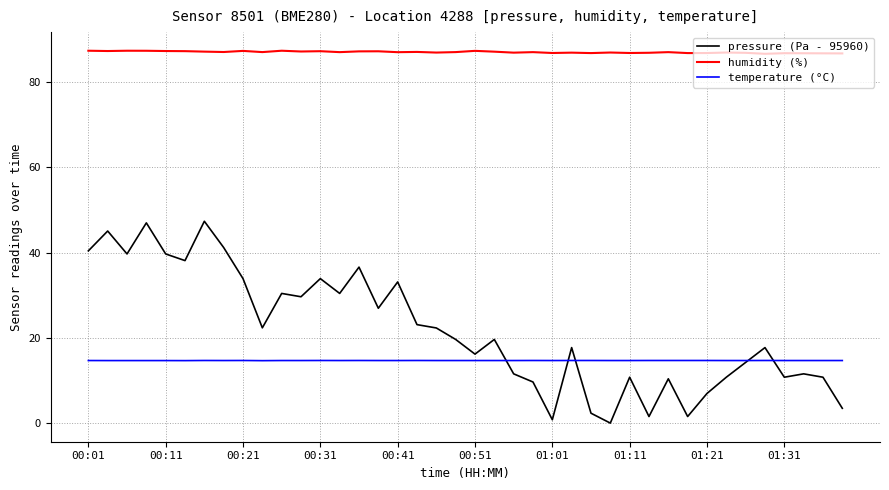

What is the maximum value shown in the chart?

87.3